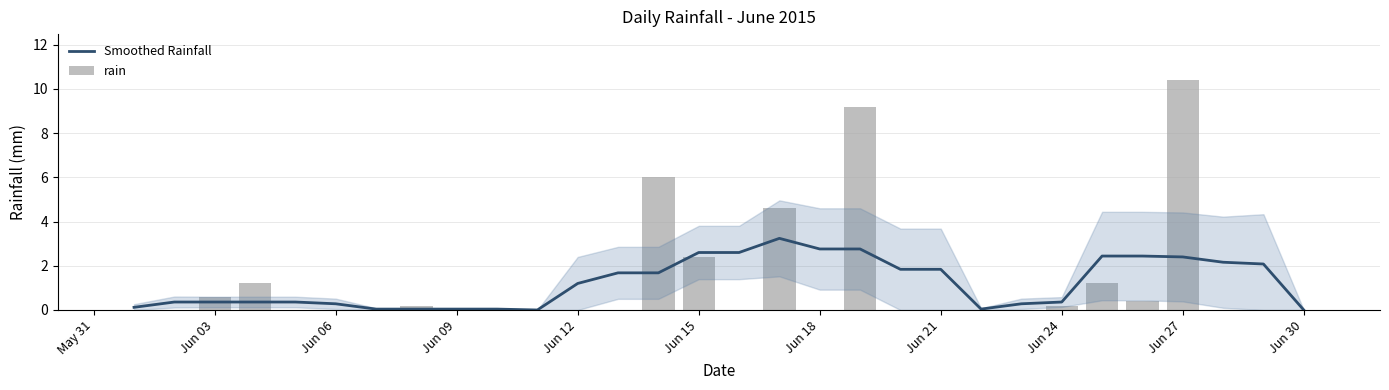

List the series in order of their peak value, lowest first.

Smoothed Rainfall, rain